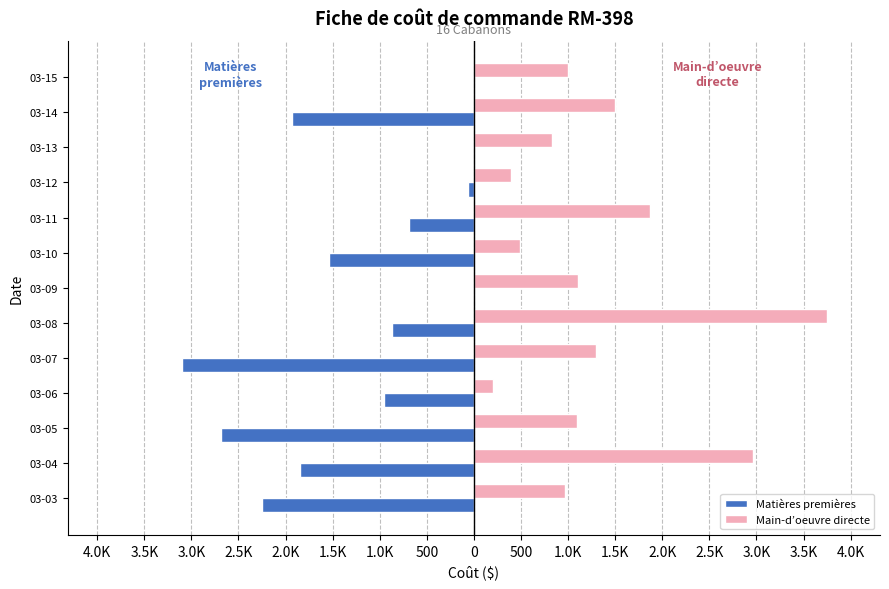

What are all the series names shown in the legend?

Matières premières, Main-d’oeuvre directe